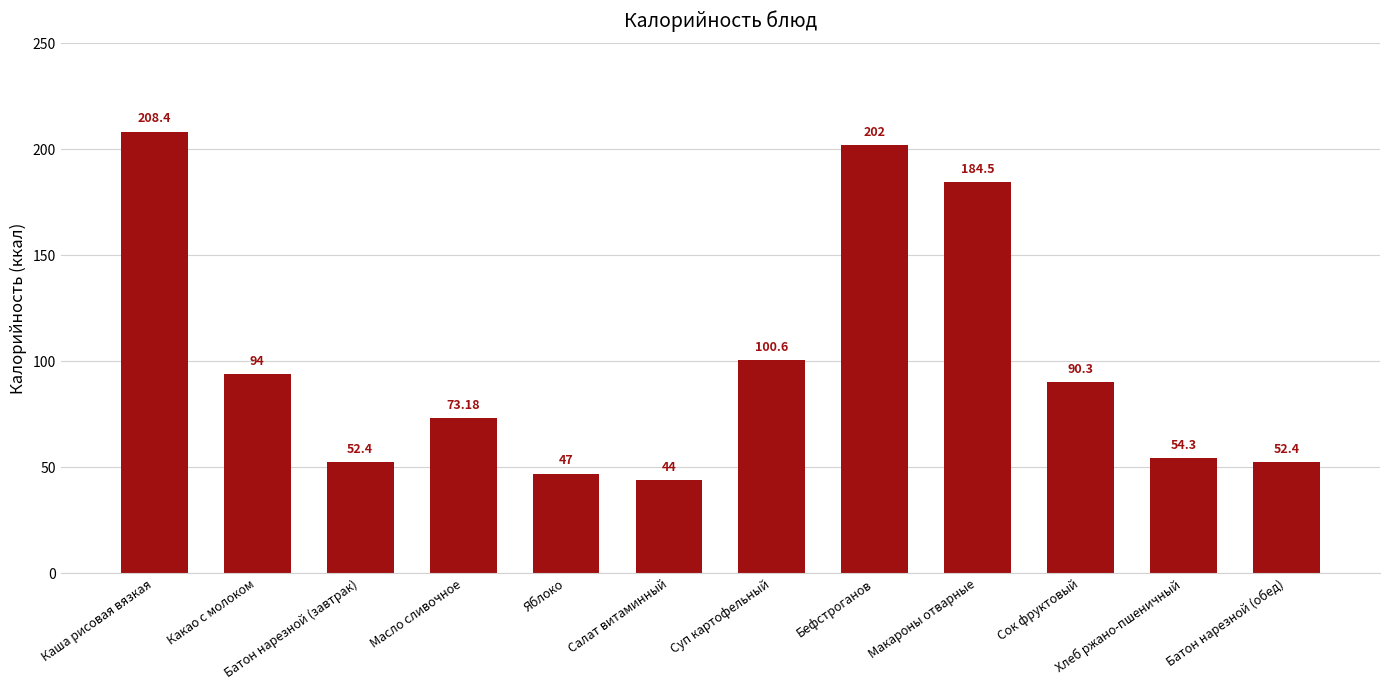

Is it true that the value at Салат витаминный is 70.8?

False